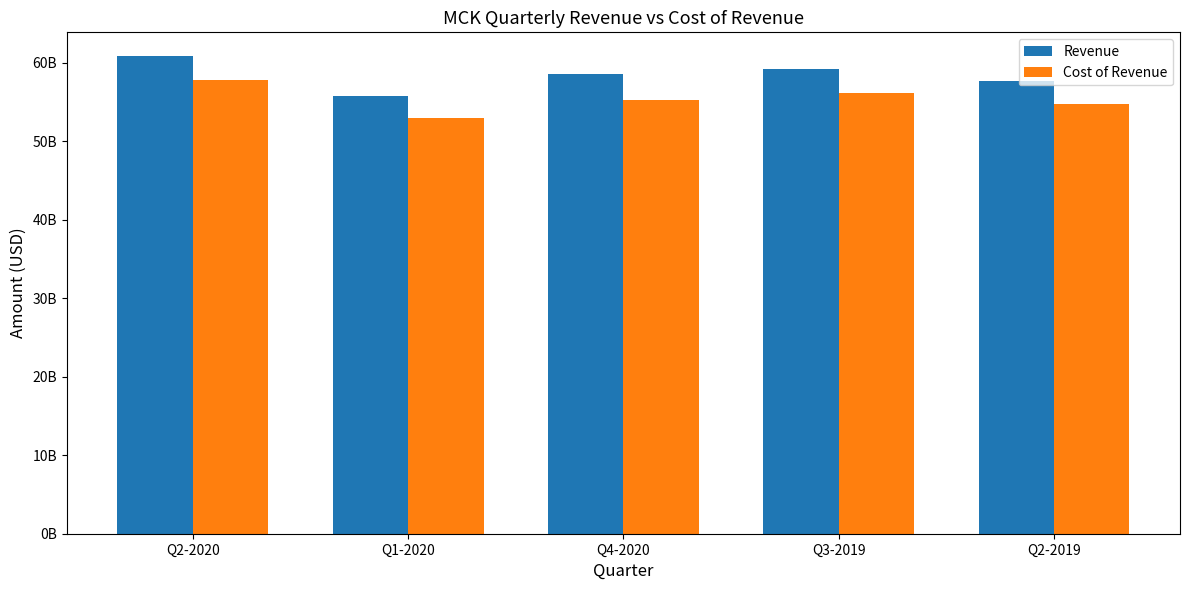

Which has a higher value, Q2-2020 or Q4-2020?

Q2-2020